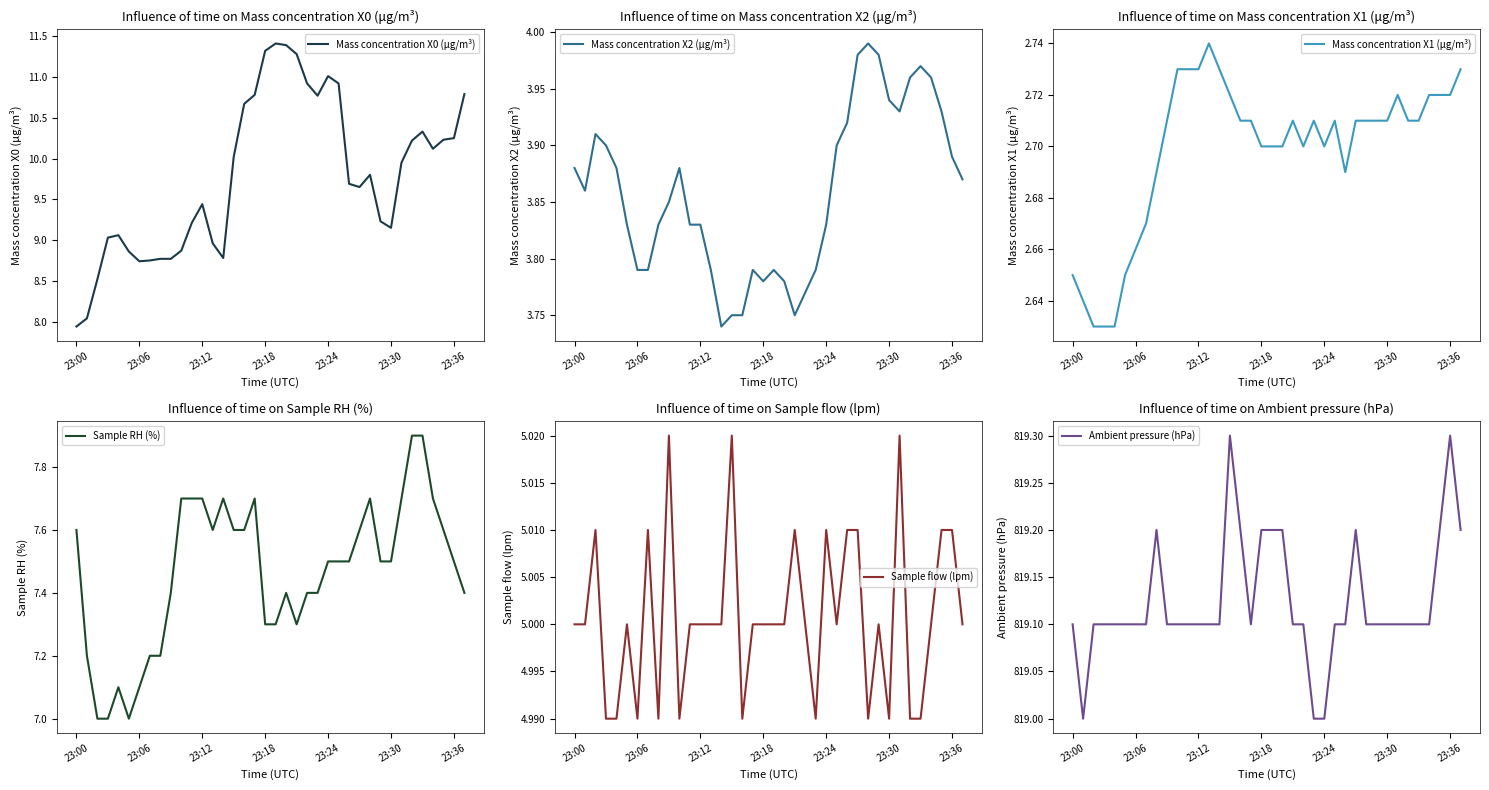

What is the maximum value shown in the chart?

819.3